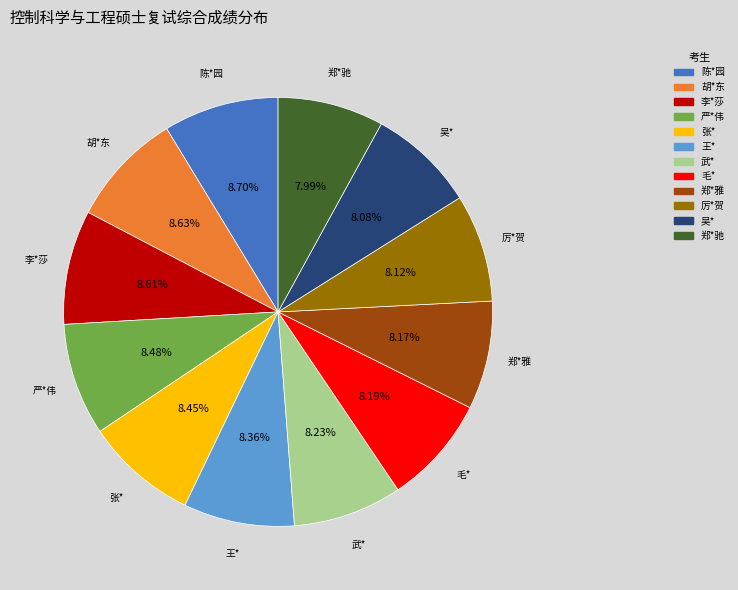

Is there any slice that represents more than half of the pie?

No